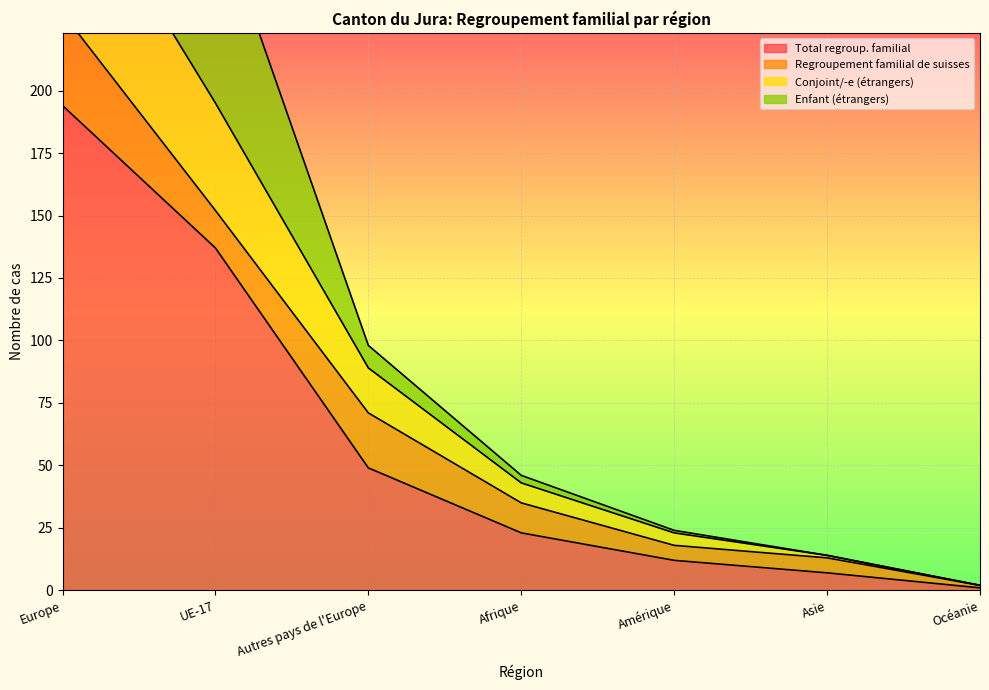

True or false: Total regroup. familial and Conjoint/-e (étrangers) cross at least once.

False